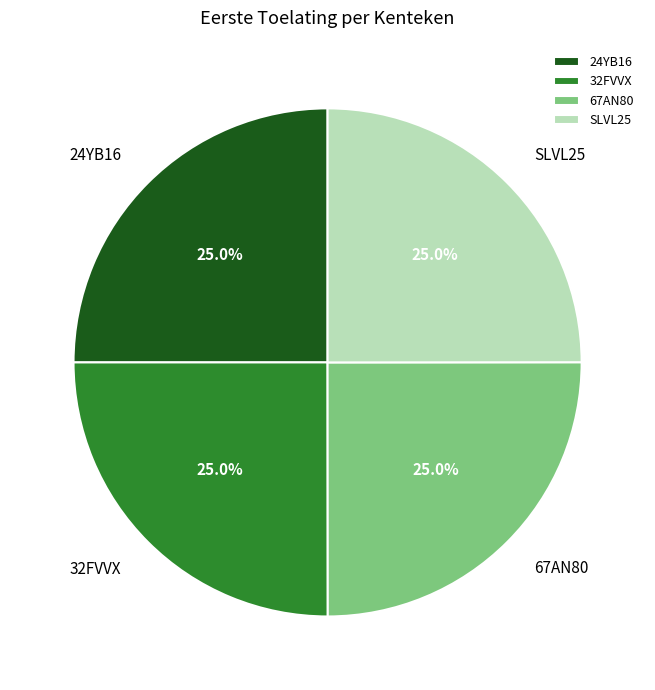

To the nearest percent, what percentage of the pie is 24YB16?

25%